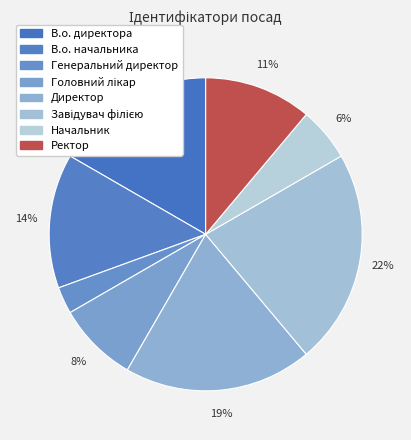

Count the number of slices in the pie.

8